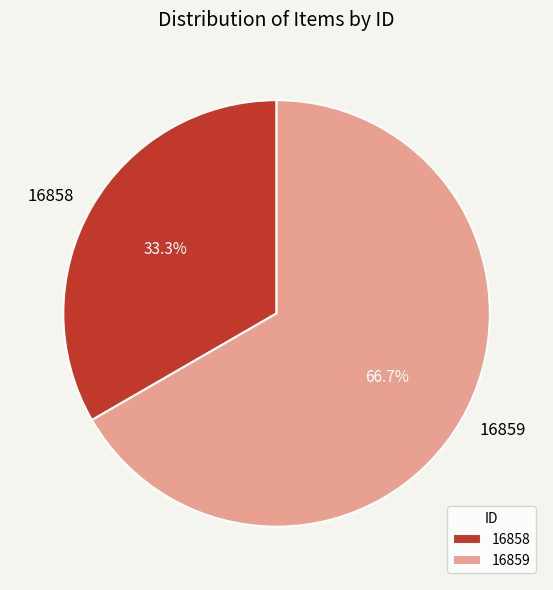

Rank the categories by value from lowest to highest.

16858, 16859